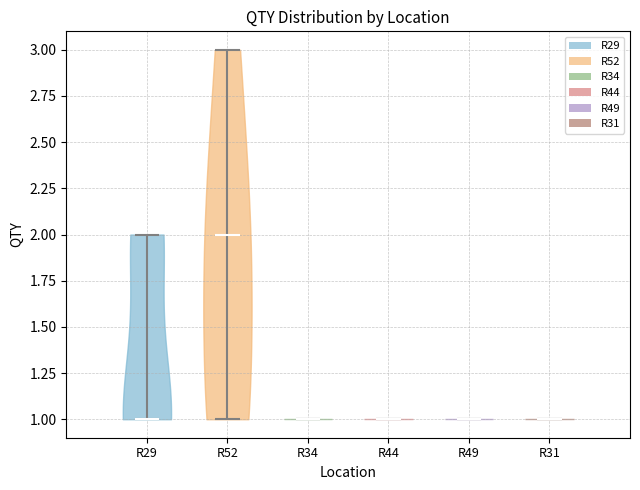

Where does the median line of the violin for R44 sit on the y-axis? The values are not printed on the chart, so give them approximately, as read against the axis.

1